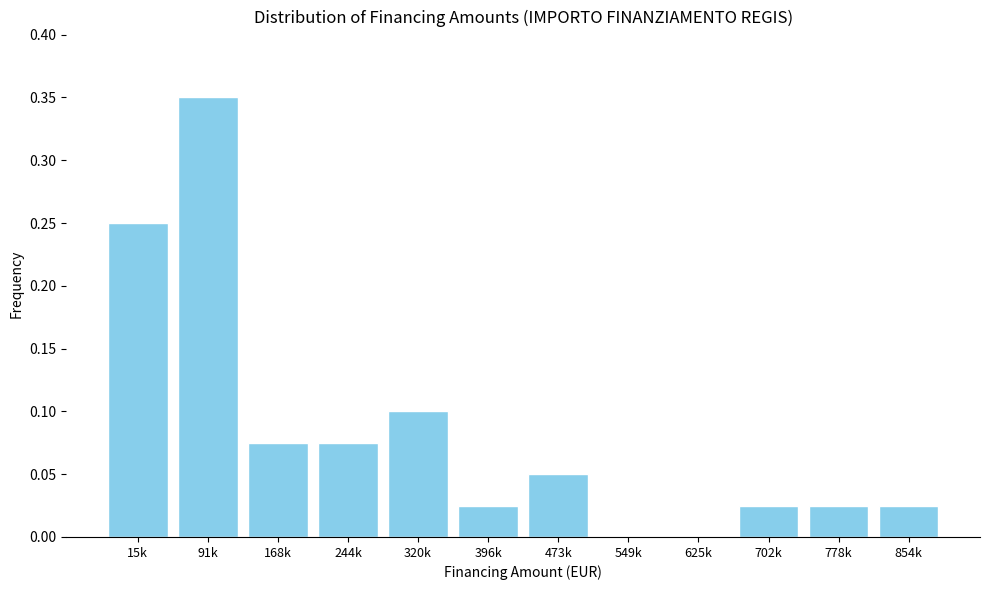

What is the sum of all values?

1.0